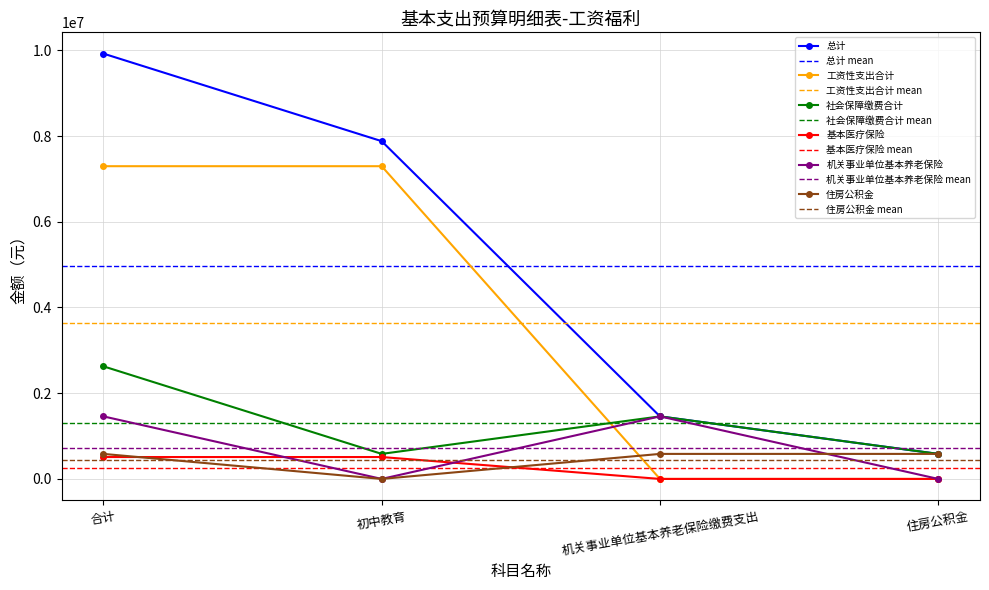

What is the sum of all 基本医疗保险 values?

1021508.9